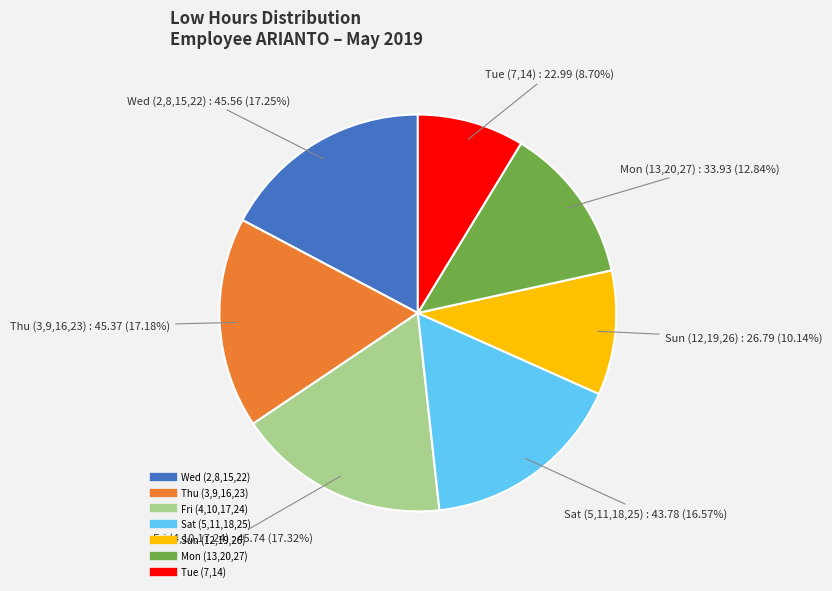

Does any single category account for the majority?

No